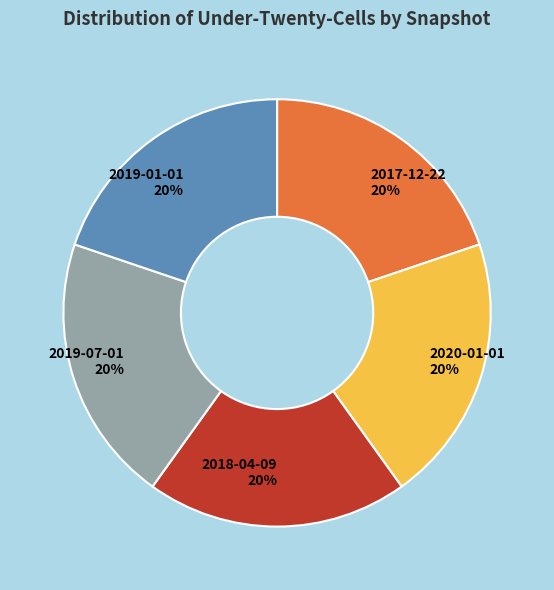

Count the number of slices in the pie.

5